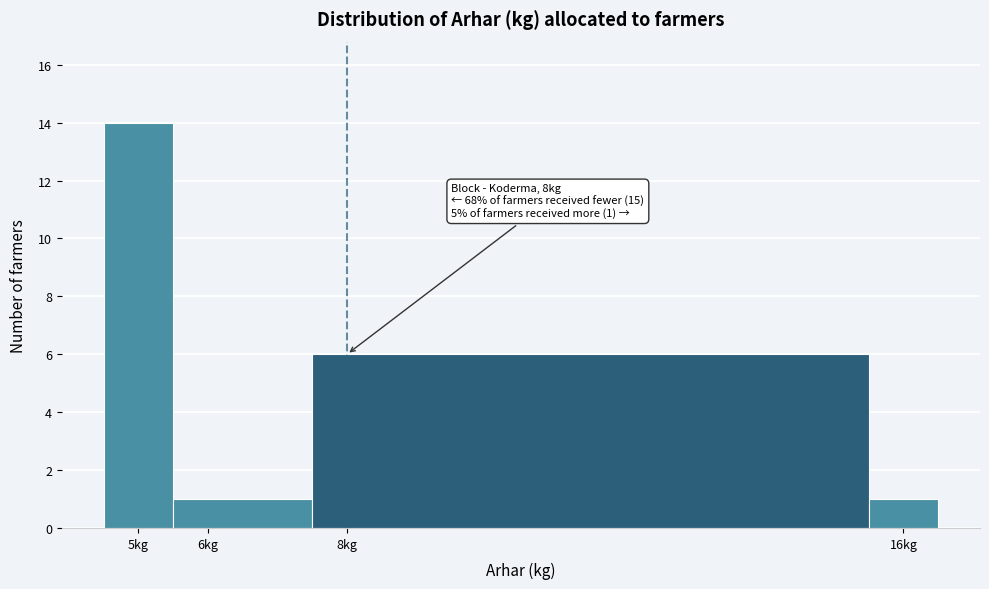

Over which range of the x-axis is the bar tallest?

4.5 to 5.5